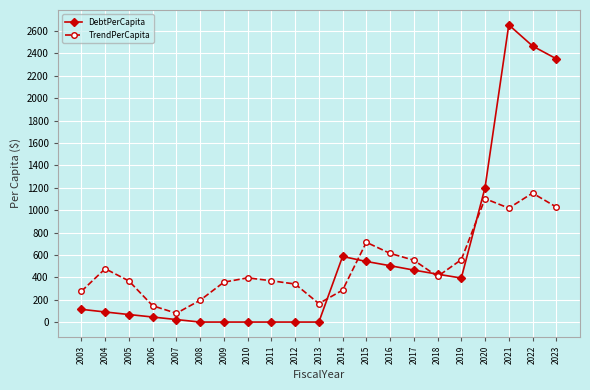

Is it true that DebtPerCapita equals 1200.9 at 2020?

True